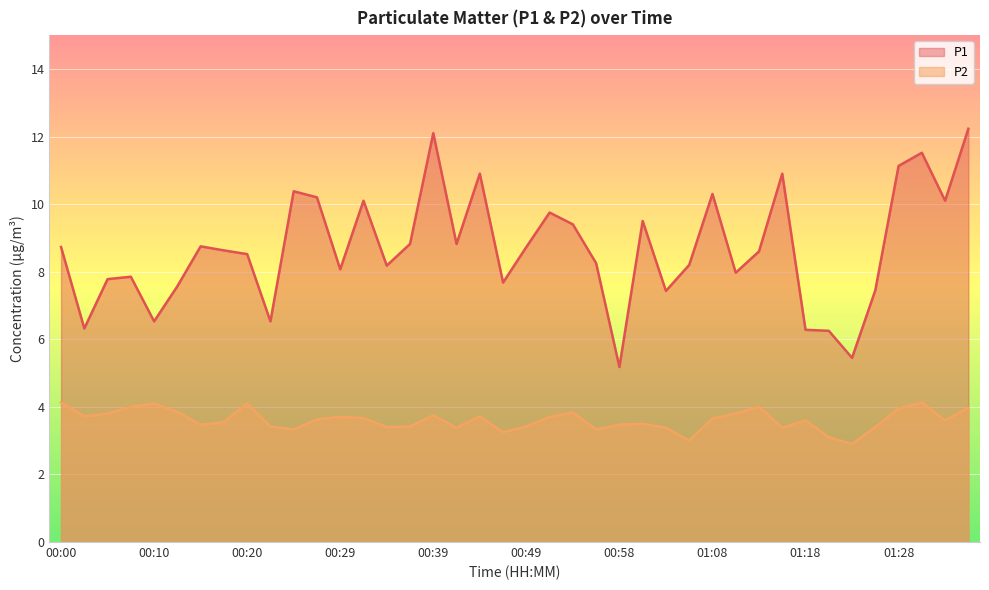

Reading left to right, extract all data points from this chart.

P1: 8.7	6.3	7.8	7.8	6.5	7.6	8.8	8.6	8.5	6.5	10.4	10.2	8.1	10.1	8.2	8.8	12.1	8.8	10.9	7.7	8.7	9.8	9.4	8.2	5.2	9.5	7.4	8.2	10.3	8.0	8.6	10.9	6.3	6.2	5.5	7.5	11.1	11.5	10.1	12.2
P2: 4.1	3.7	3.8	4.0	4.1	3.9	3.5	3.5	4.1	3.4	3.3	3.6	3.7	3.7	3.4	3.4	3.8	3.4	3.7	3.2	3.4	3.7	3.8	3.3	3.5	3.5	3.4	3.0	3.6	3.8	4.0	3.4	3.6	3.1	2.9	3.4	4.0	4.1	3.6	4.0